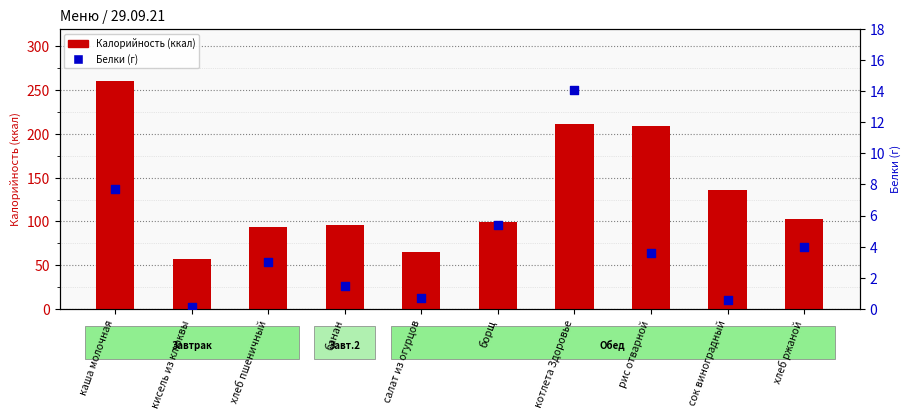

Which series has the largest Y range (max minus min)?

Калорийность (ккал)